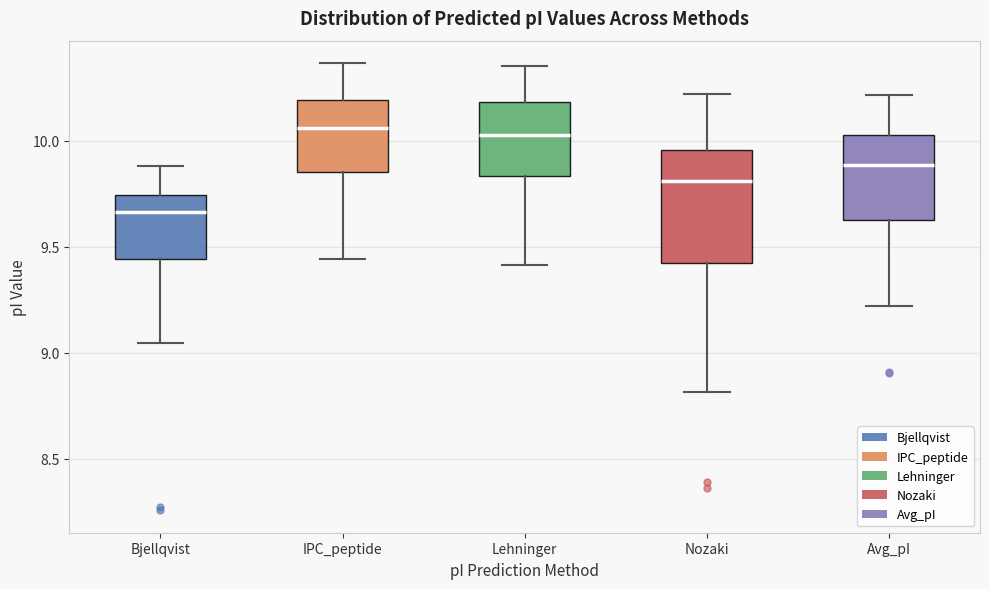

Where does the median line of the box for Bjellqvist sit on the y-axis? The values are not printed on the chart, so give them approximately, as read against the axis.

9.65